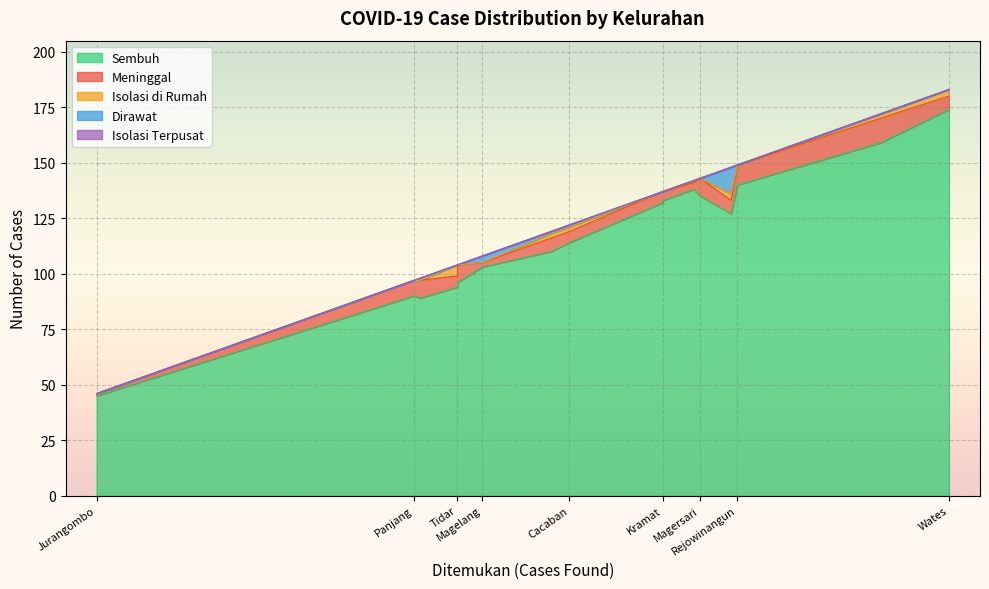

True or false: Dirawat and Isolasi Terpusat intersect in this chart.

False